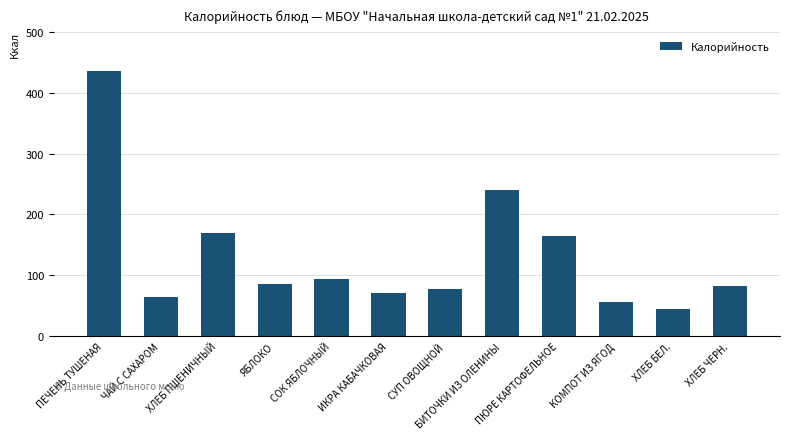

The value at СОК ЯБЛОЧНЫЙ is 94. True or false?

True